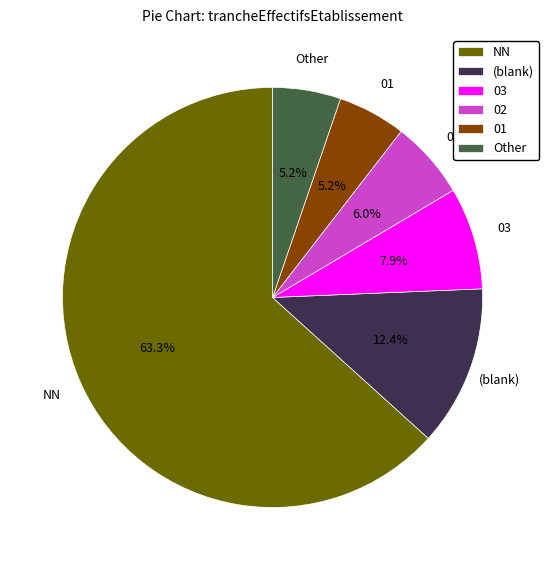

To the nearest percent, what percentage of the pie is 02?

6%